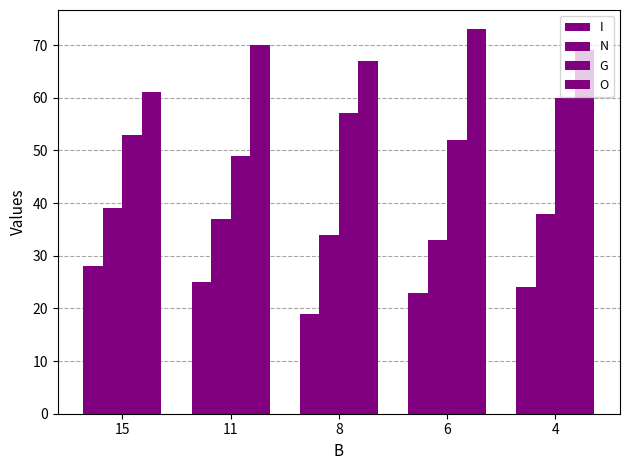

Read the I value at 11.

25